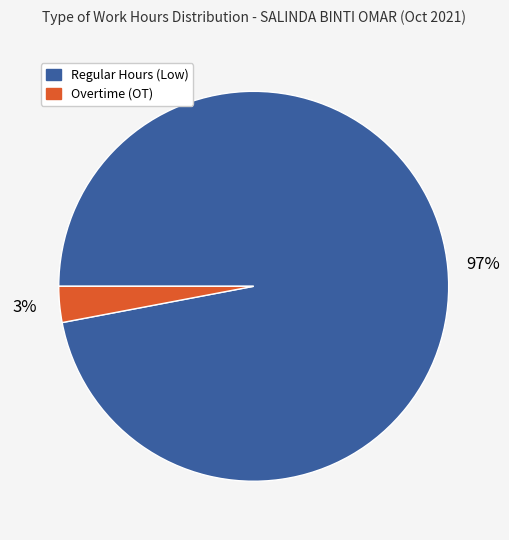

Combined, do Overtime (OT) and Regular Hours (Low) account for over 50%?

Yes